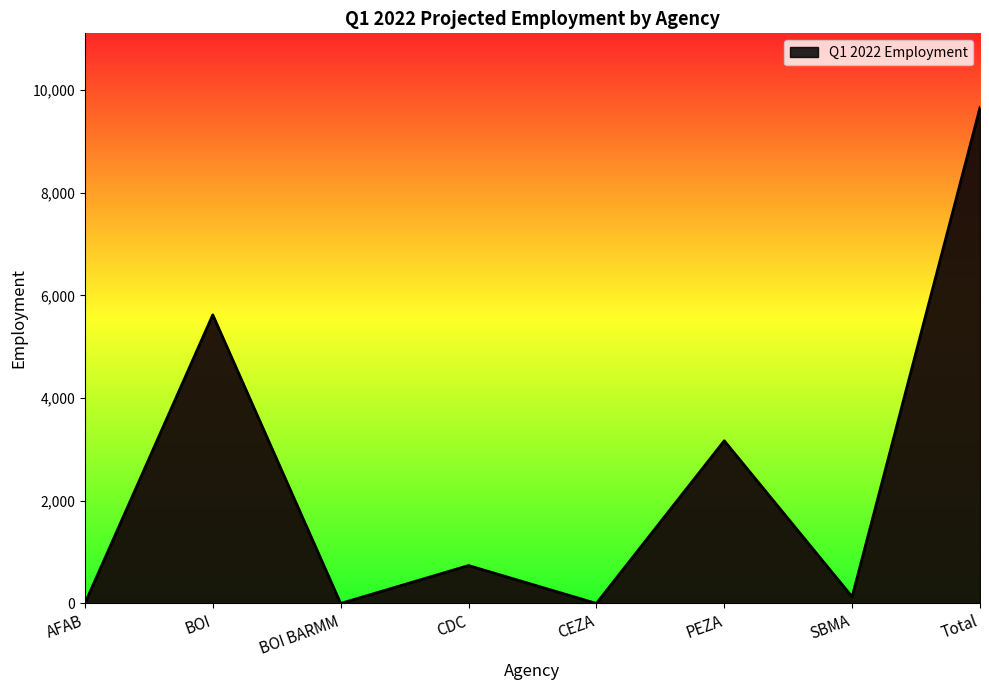

What is the difference between the maximum and minimum values?

9655